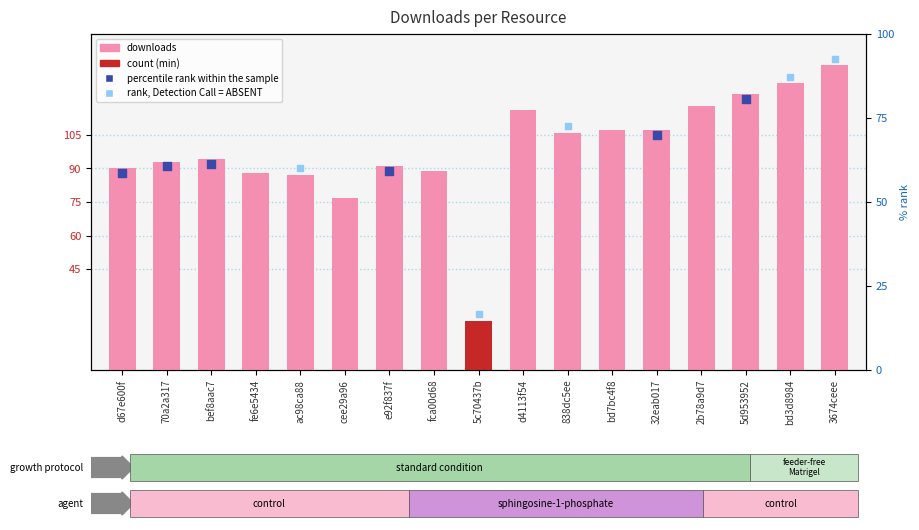

Which has a higher value, d4113f54 or fca00d68?

d4113f54